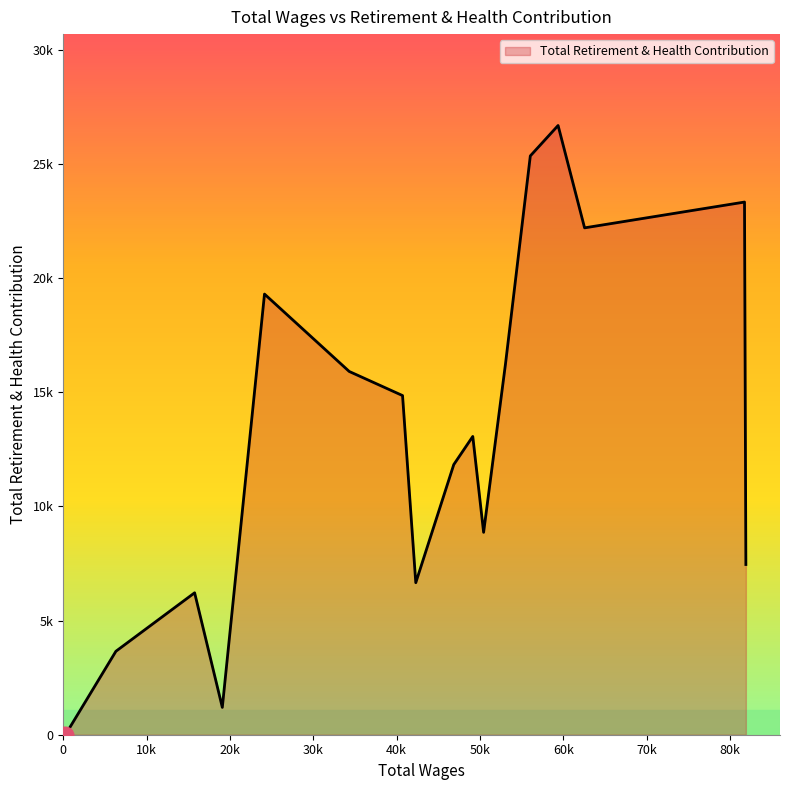

How many points are higher than both their immediate neighbors (excluding endpoints)?

5